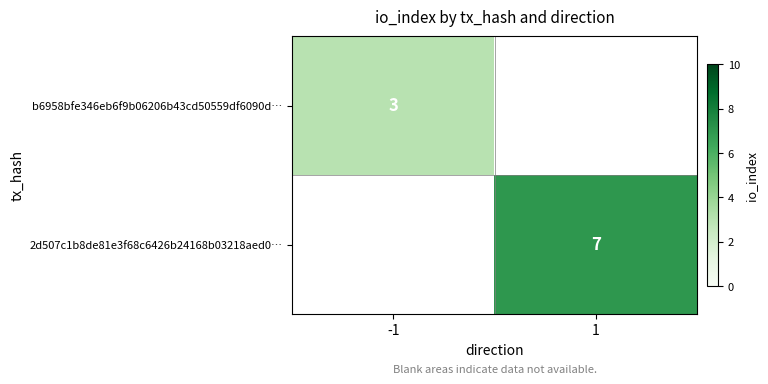

The value of 2d507c1b8de81e3f68c6426b24168b03218aed0… at 1 is 12. True or false?

False